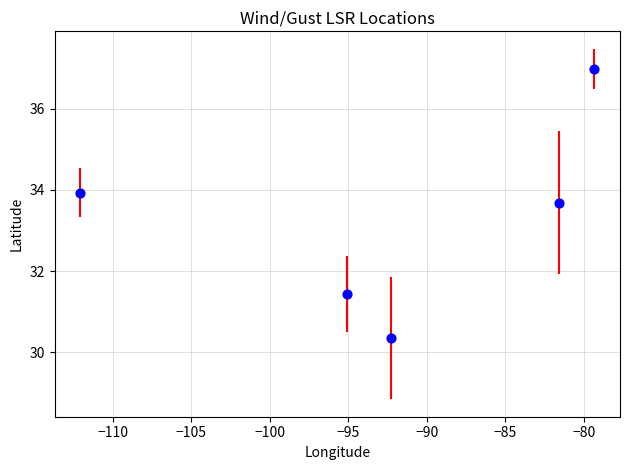

What Y value in the scatter plot is closest to 33?

33.7